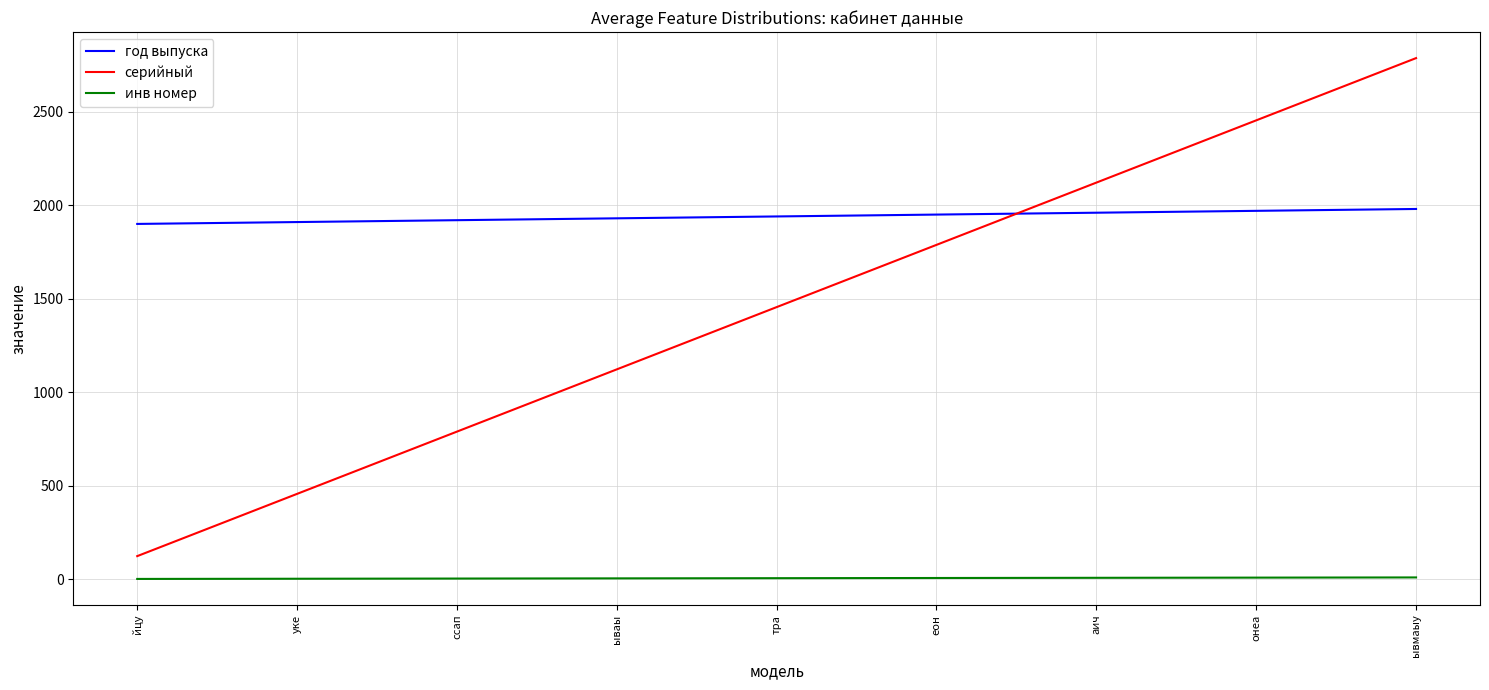

How many lines are shown in the chart?

3